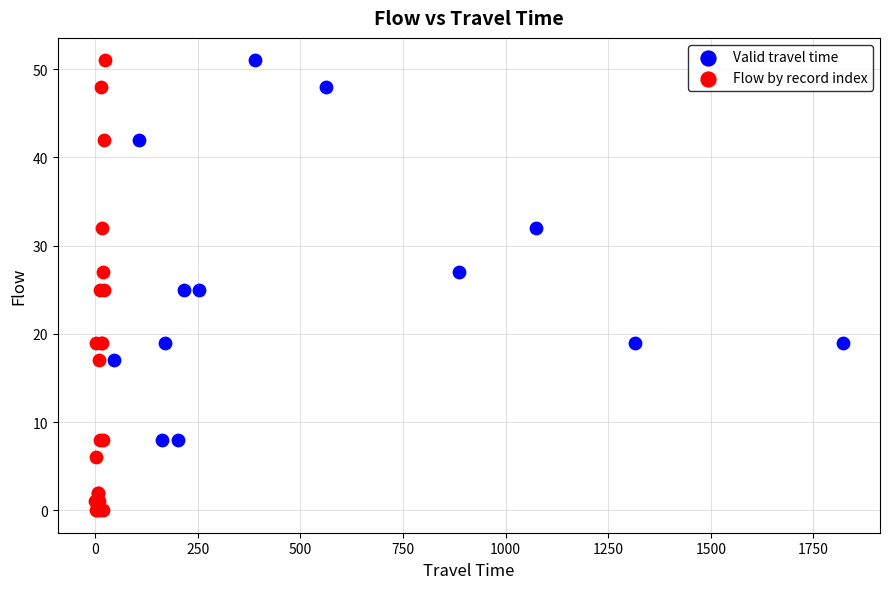

Which series reaches the minimum Y coordinate?

Flow by record index